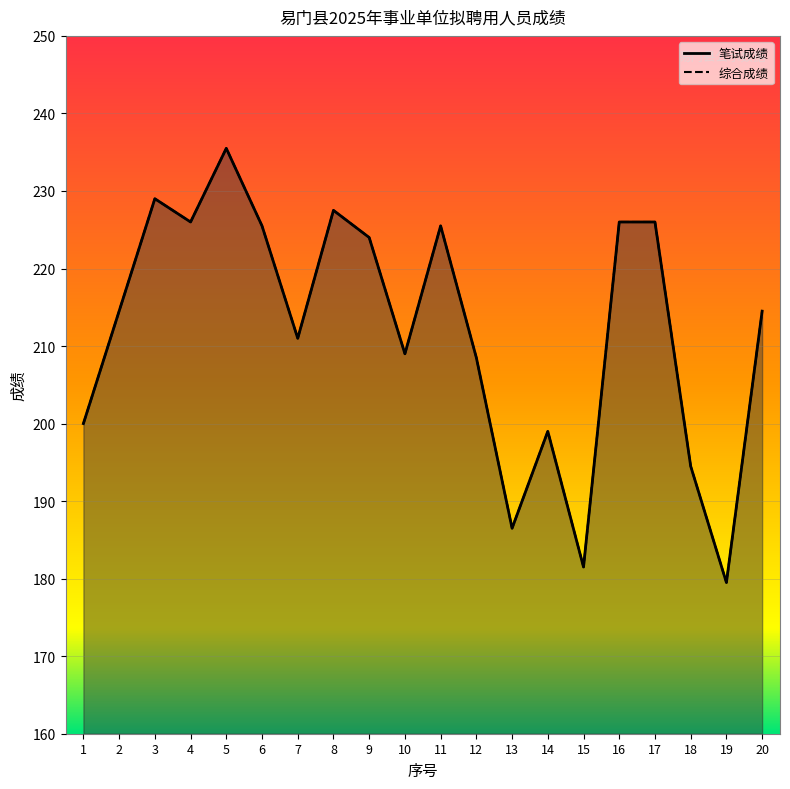

True or false: 笔试成绩 and 综合成绩 intersect in this chart.

False